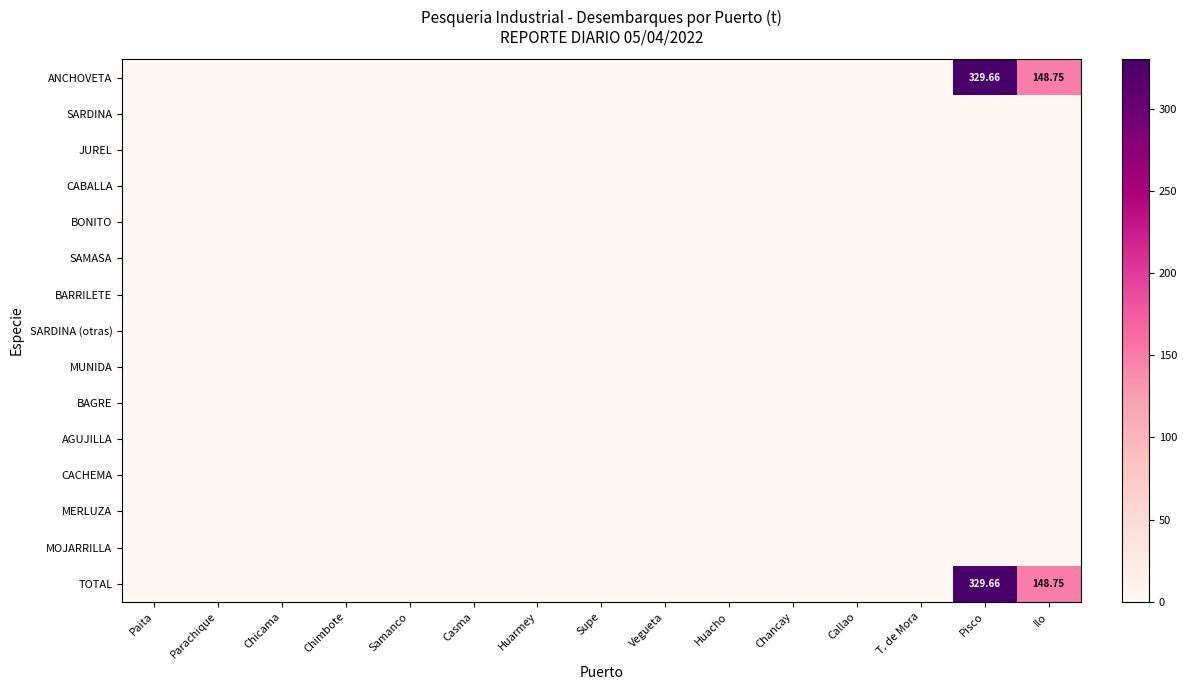

At Chancay, list the series in order from smallest to largest.

ANCHOVETA, SARDINA, JUREL, CABALLA, BONITO, SAMASA, BARRILETE, SARDINA (otras), MUNIDA, BAGRE, AGUJILLA, CACHEMA, MERLUZA, MOJARRILLA, TOTAL